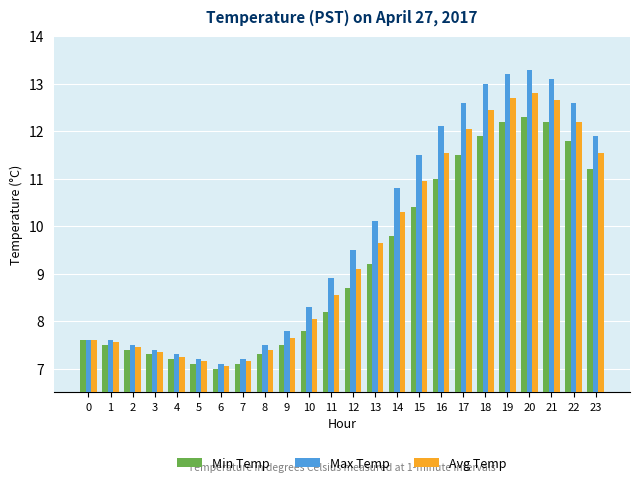

The value of Avg Temp at 9 is 7.7. True or false?

True